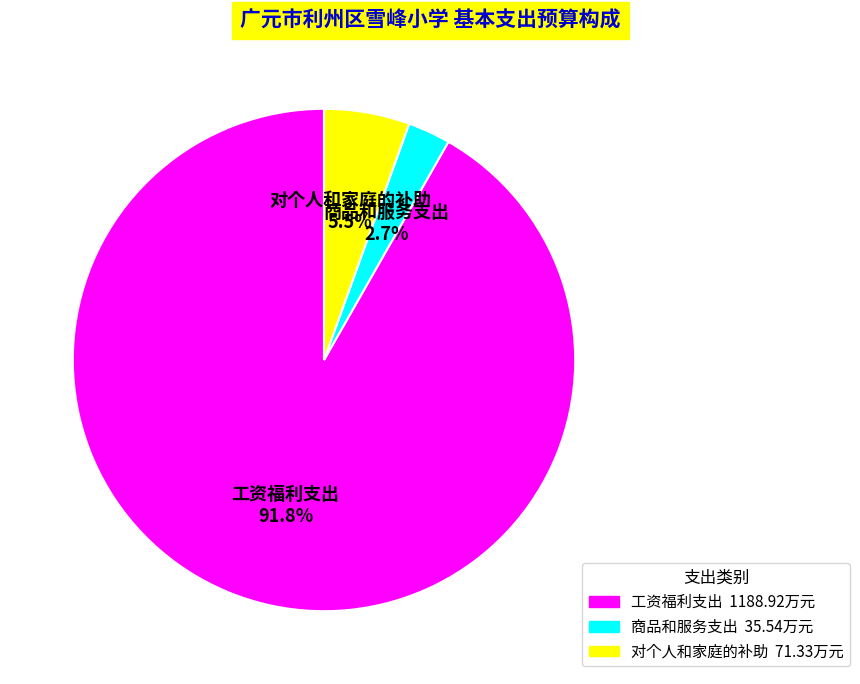

How many slices are in this pie chart?

3